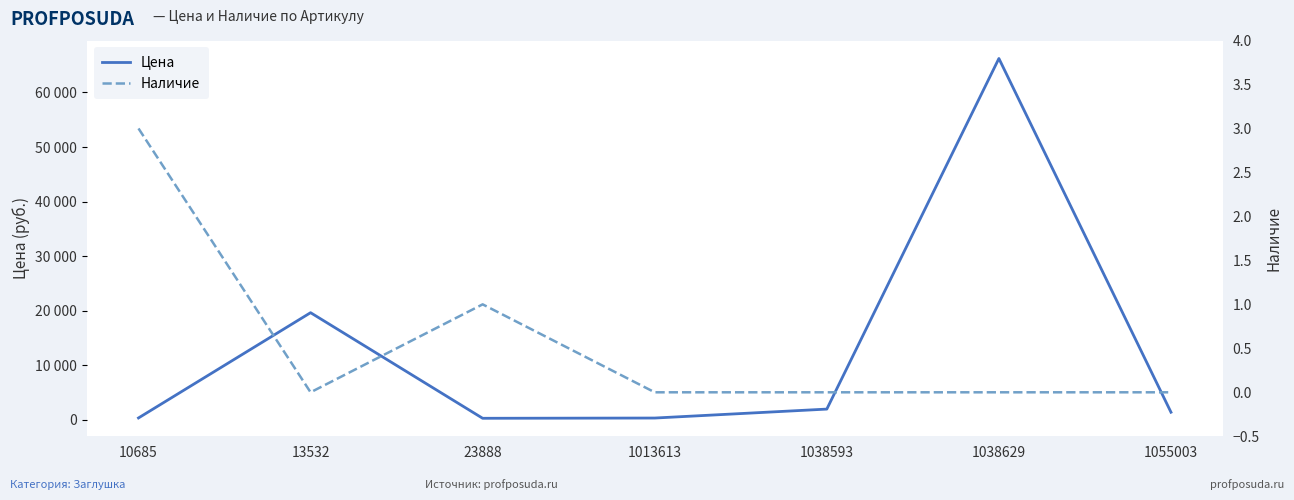

Which series has the largest total across all categories?

Цена